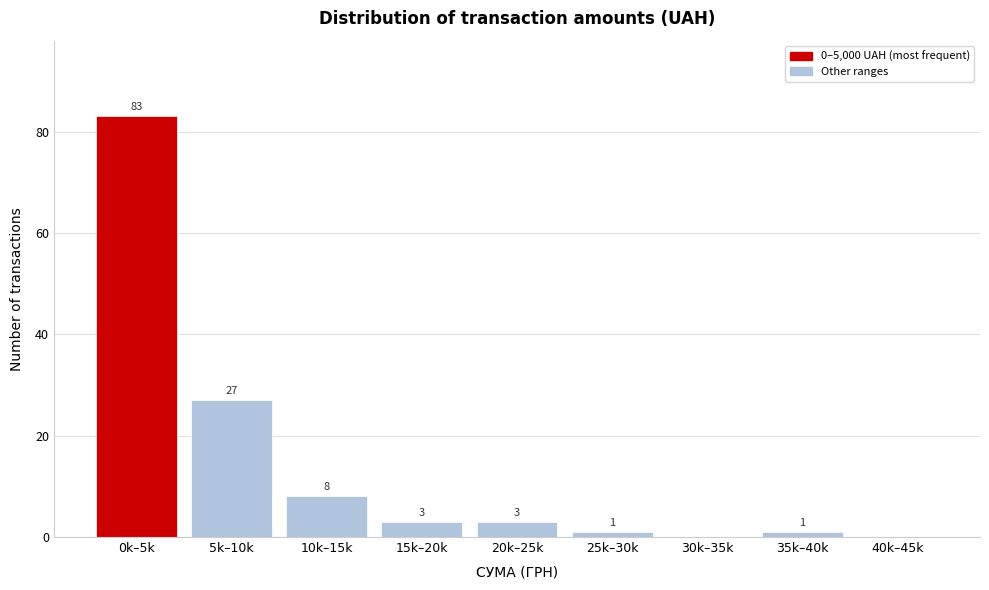

Reading left to right, what are all the values shown in this chart?

0k–5k=83	5k–10k=27	10k–15k=8	15k–20k=3	20k–25k=3	25k–30k=1	30k–35k=0	35k–40k=1	40k–45k=0